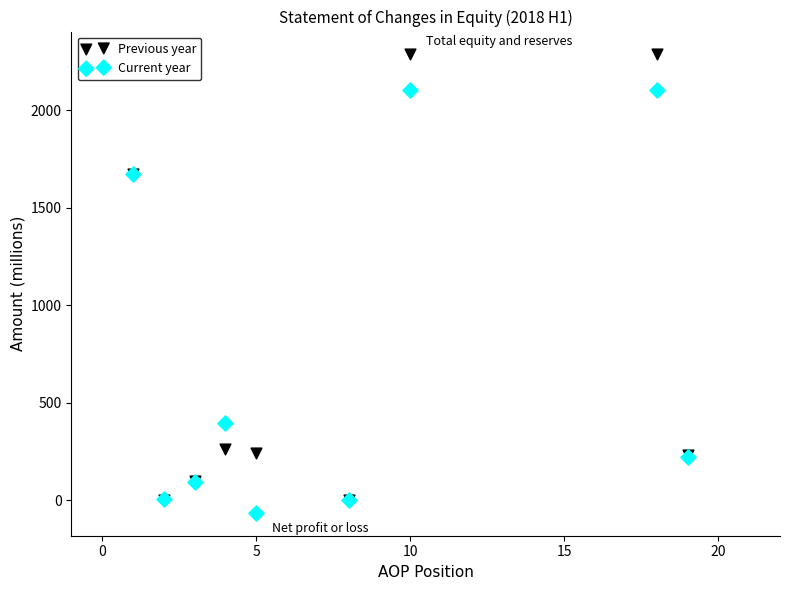

What are all the series names shown in the legend?

Previous year, Current year